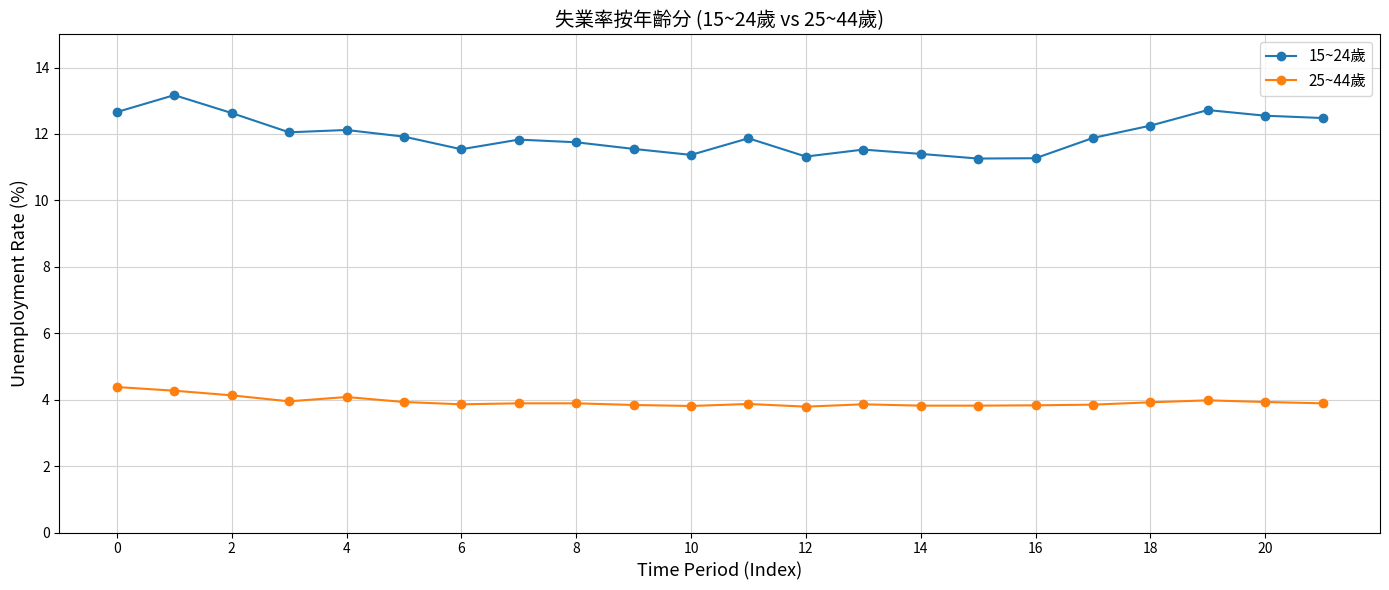

What is the difference between the maximum and second lowest values in the 15~24歲 series?

1.9